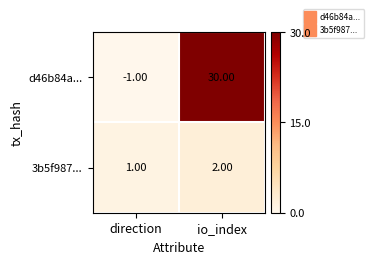

At which label does d46b84a... reach its minimum?

direction